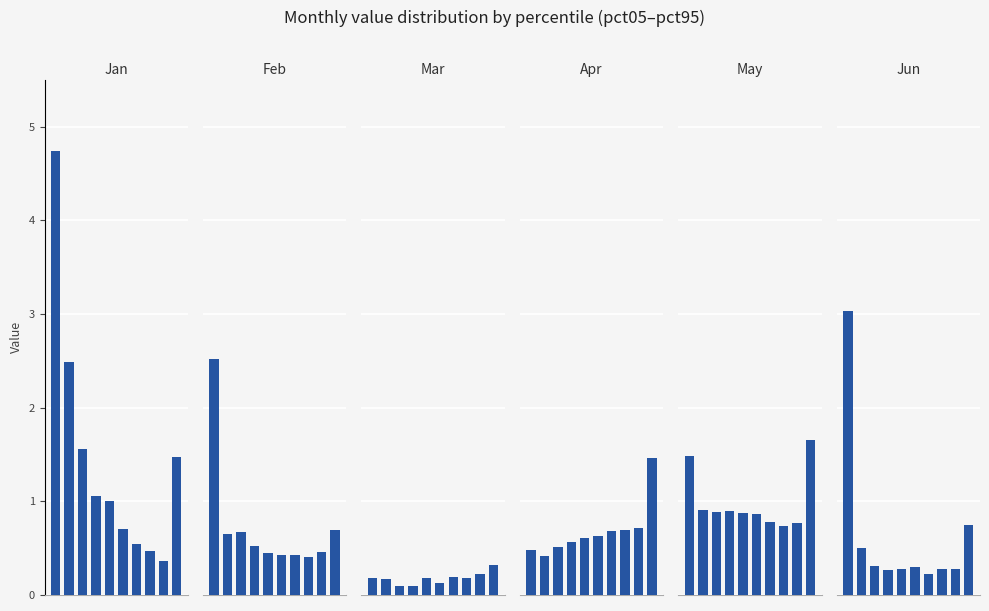

Count the number of data series in this chart.

6